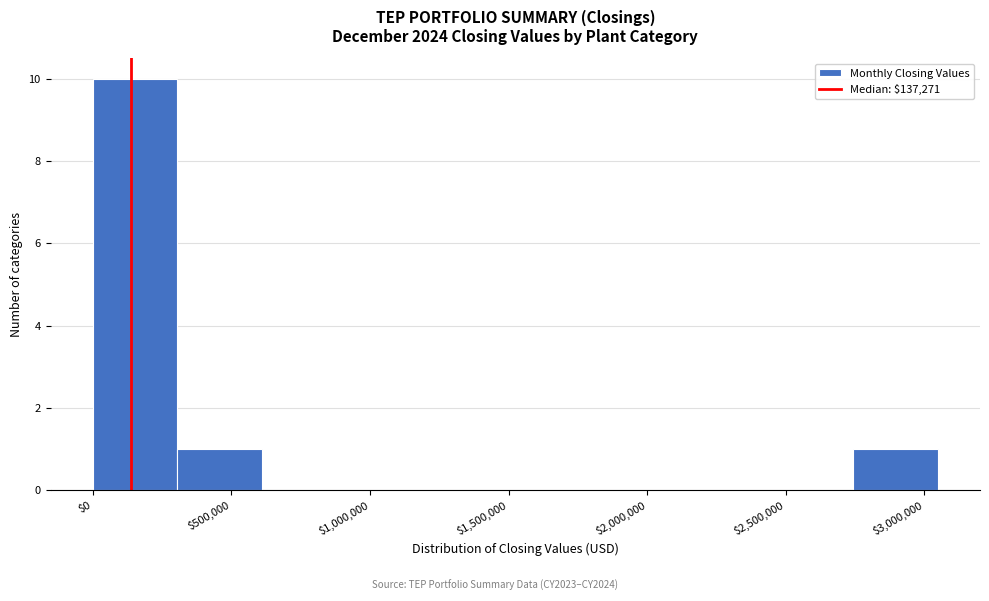

Reading left to right, transcribe this chart: for each bar, give the range it covers on the x-axis and its height. Neither the bar edges nor the heights are printed on the chart, so give them approximately, as read against the axes.

0 to 300000: 10
300000 to 600000: 1
600000 to 900000: 0
900000 to 1200000: 0
1200000 to 1500000: 0
1500000 to 1850000: 0
1850000 to 2150000: 0
2150000 to 2450000: 0
2450000 to 2750000: 0
2750000 to 3050000: 1